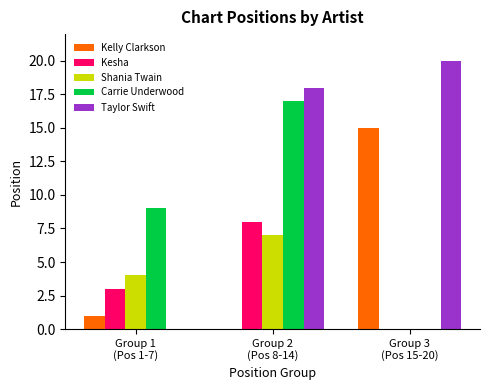

What are all the series names shown in the legend?

Kelly Clarkson, Kesha, Shania Twain, Carrie Underwood, Taylor Swift